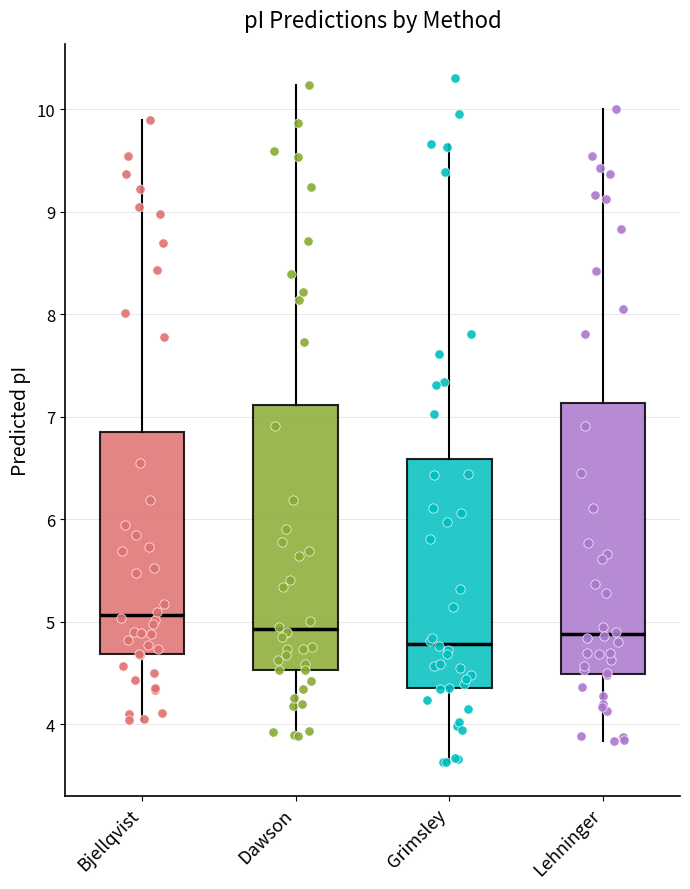

Where does the lower whisker of the box for Dawson end on the y-axis? The values are not printed on the chart, so give them approximately, as read against the axis.

3.9